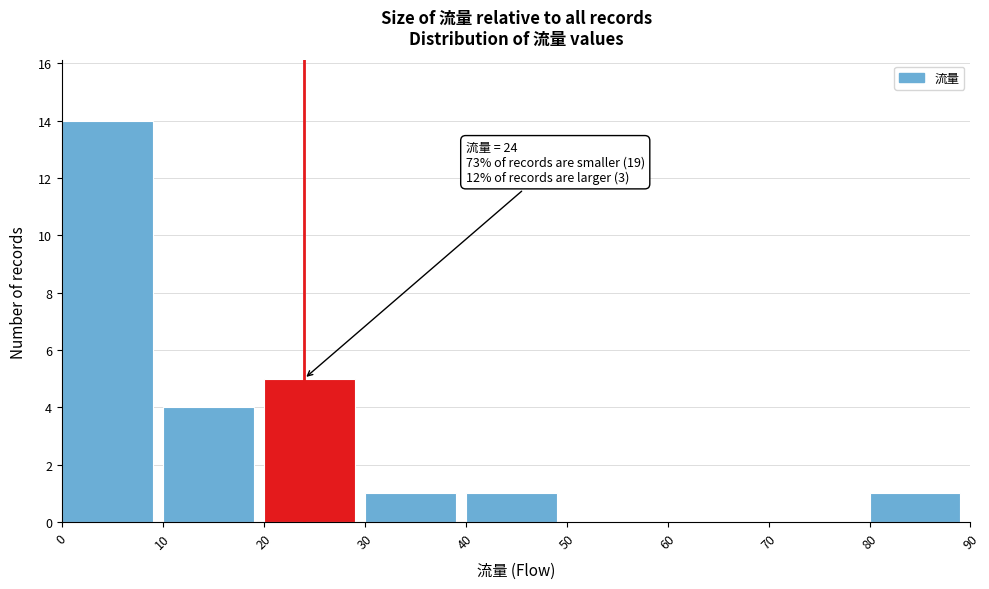

Which range on the x-axis has the tallest bar?

0 to 10